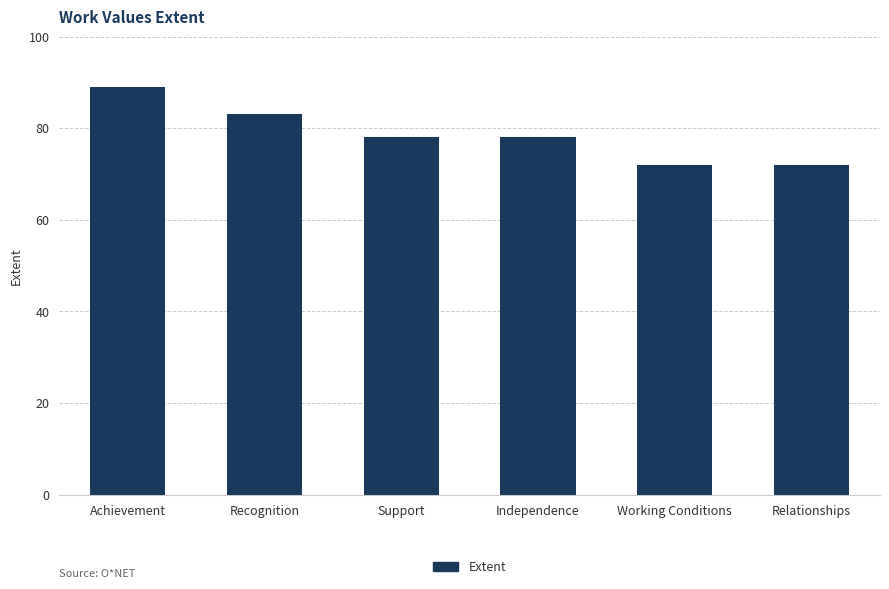

At which category does the chart reach its peak across all series?

Achievement